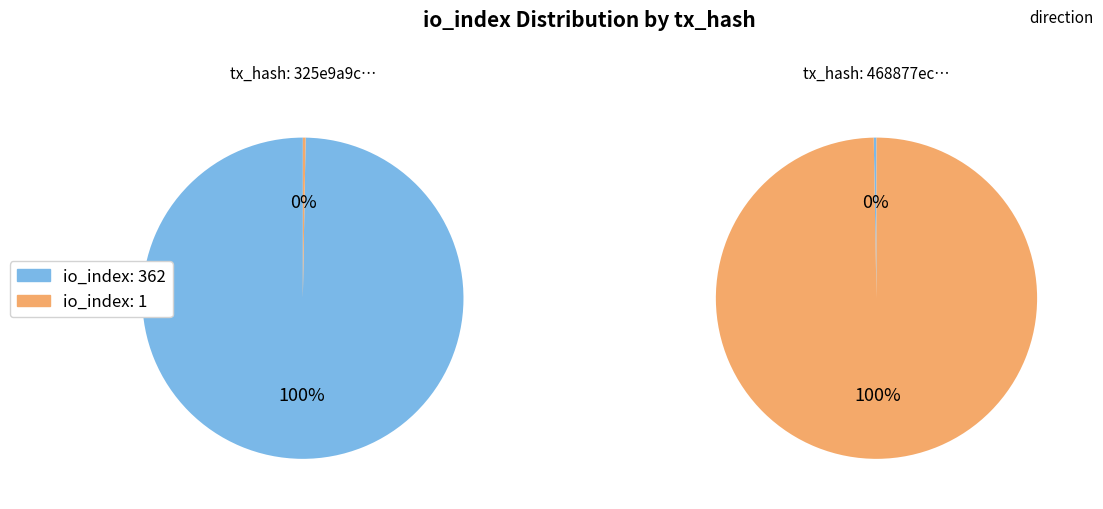

At io_index: 362, list the series in order from largest to smallest.

325e9a9c…, 468877ec…